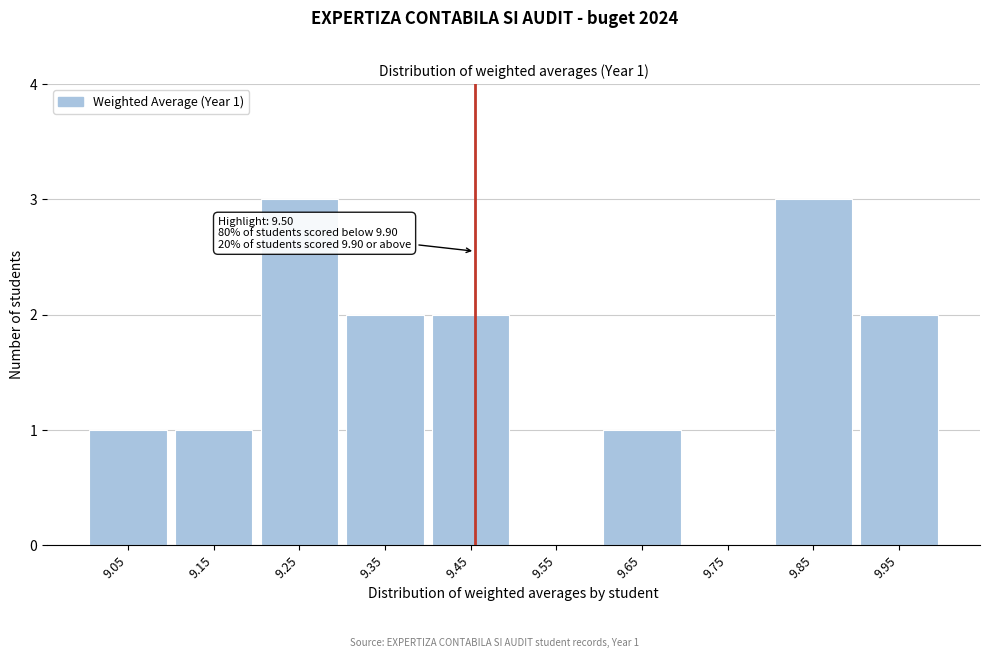

Reading left to right, list all the values displayed in this chart.

9.05=1	9.15=1	9.25=3	9.35=2	9.45=2	9.55=0	9.65=1	9.75=0	9.85=3	9.95=2